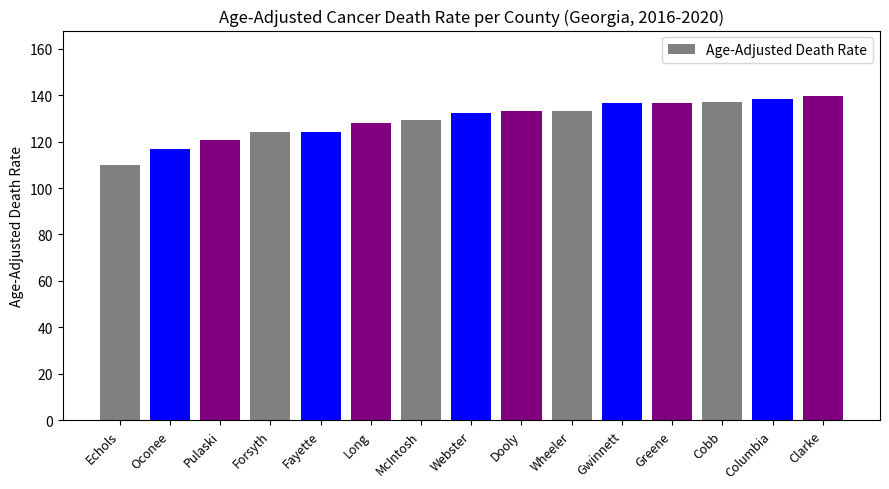

The chart shows a value of 180.9 at Columbia. True or false?

False